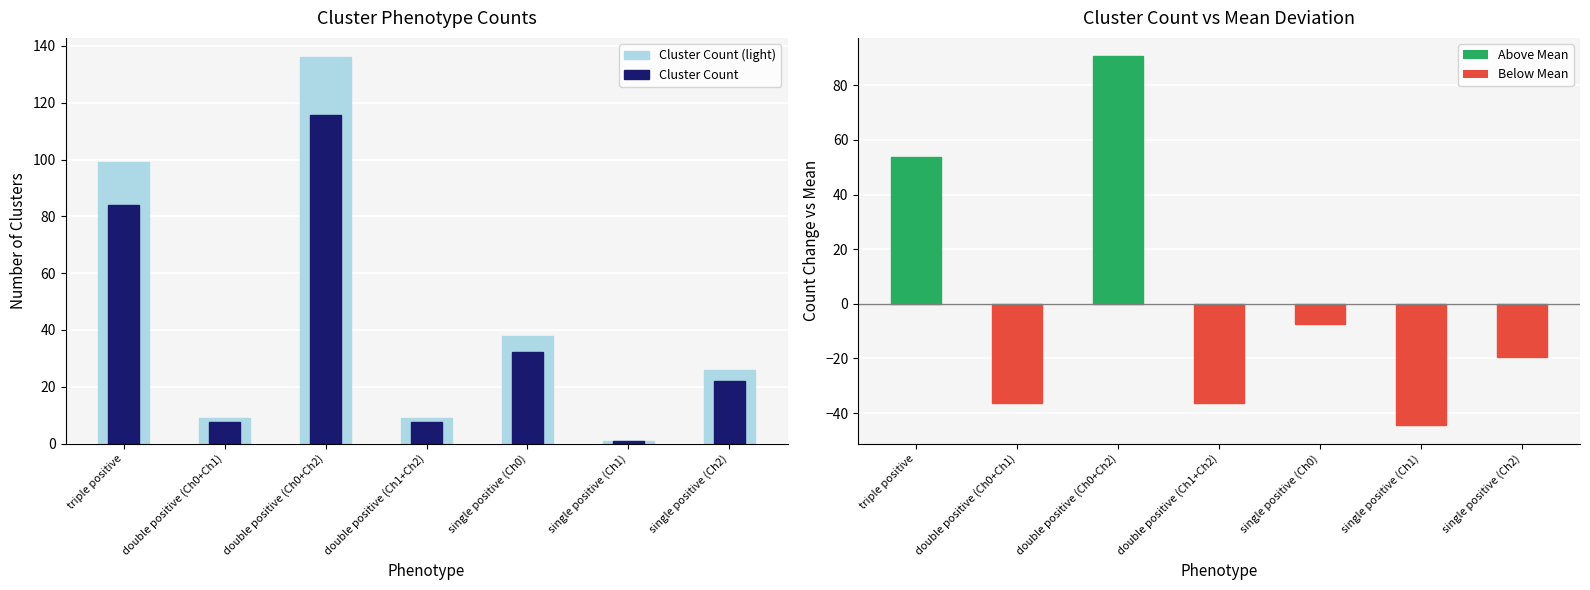

What is the sum of all Cluster Count (light) values?

318.0